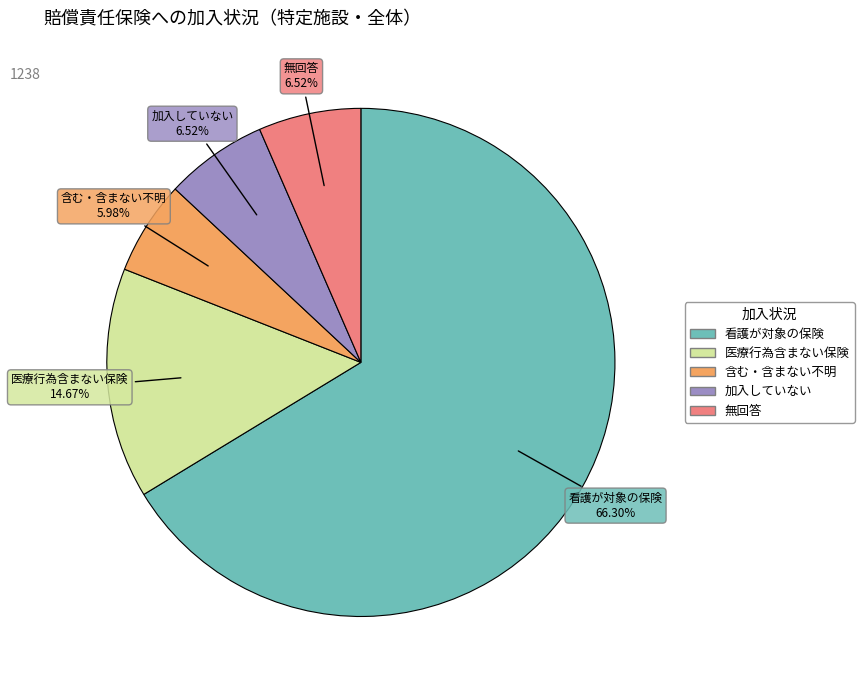

Does any single category account for the majority?

Yes